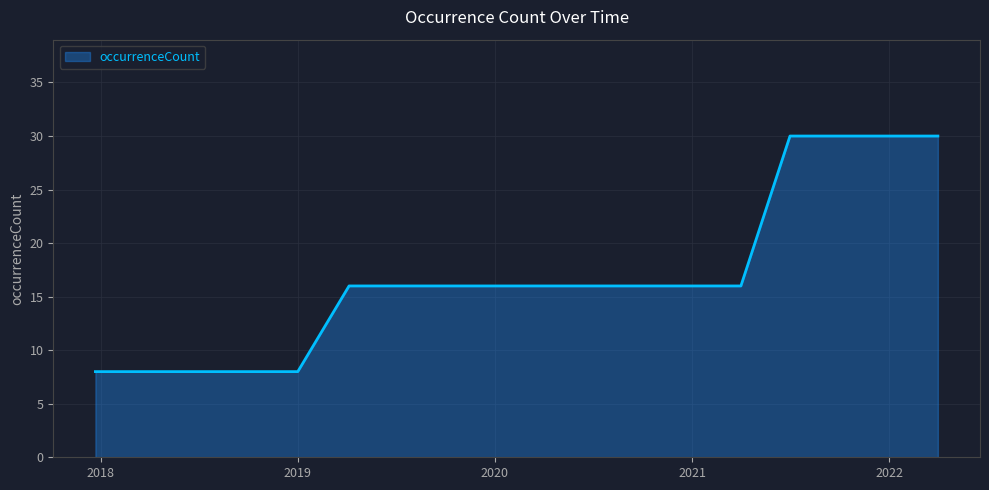

What is the greatest value displayed?

30